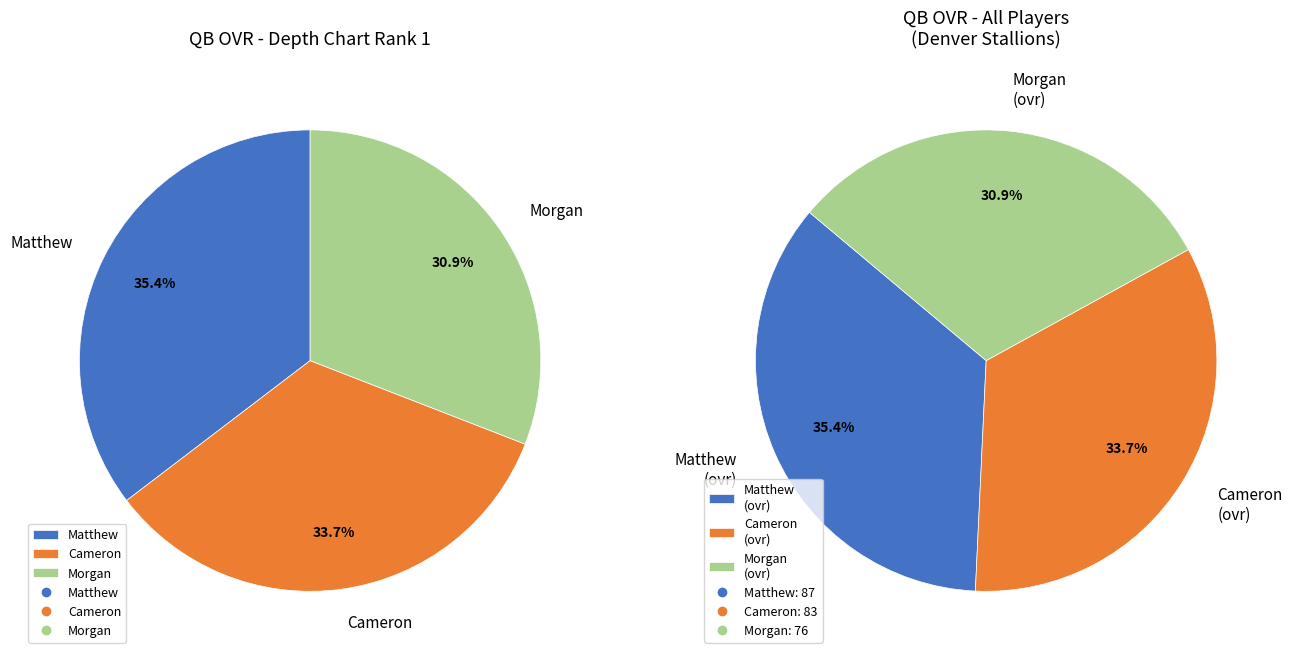

Does any single category account for the majority?

No